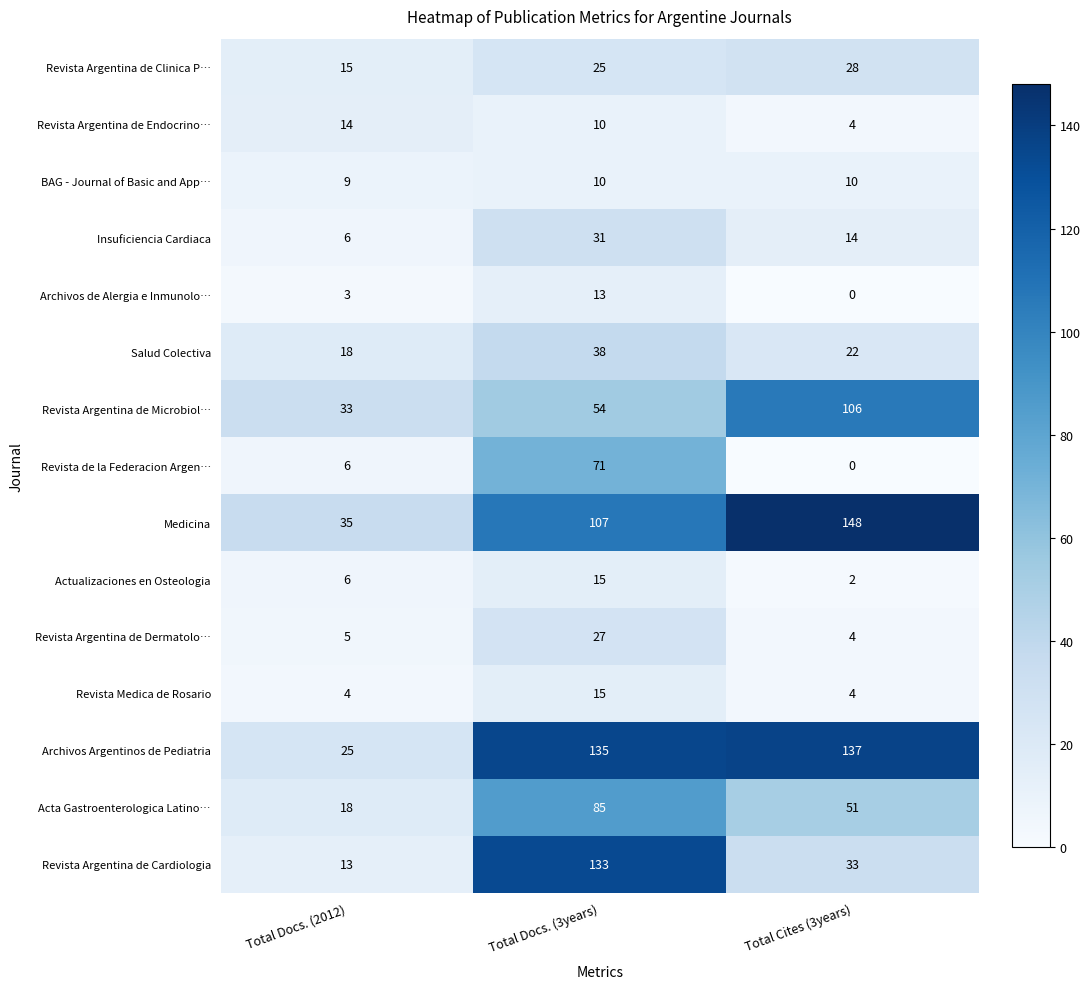

Between Total Docs. (2012) and Total Cites (3years), which series saw the biggest shift?

Medicina